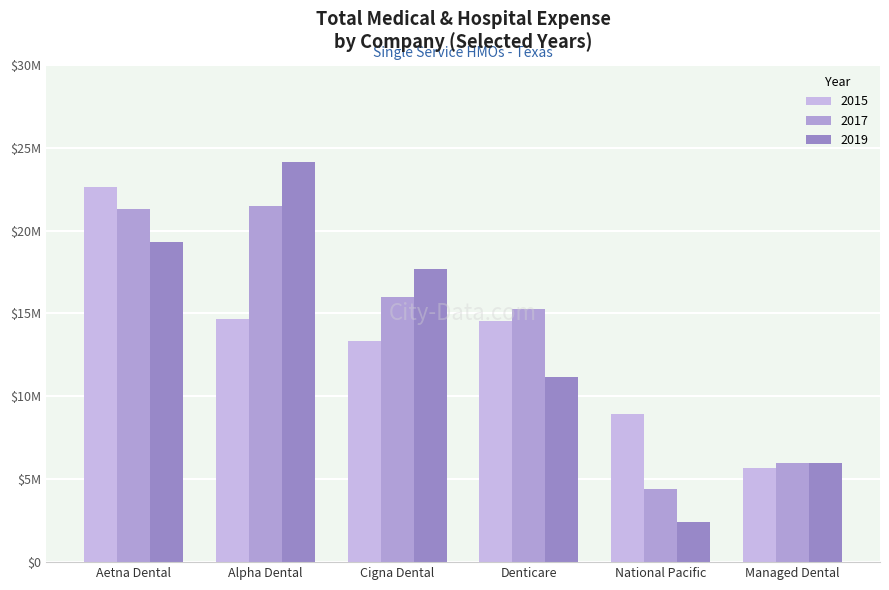

What is the sum of all 2019 values?

80717712